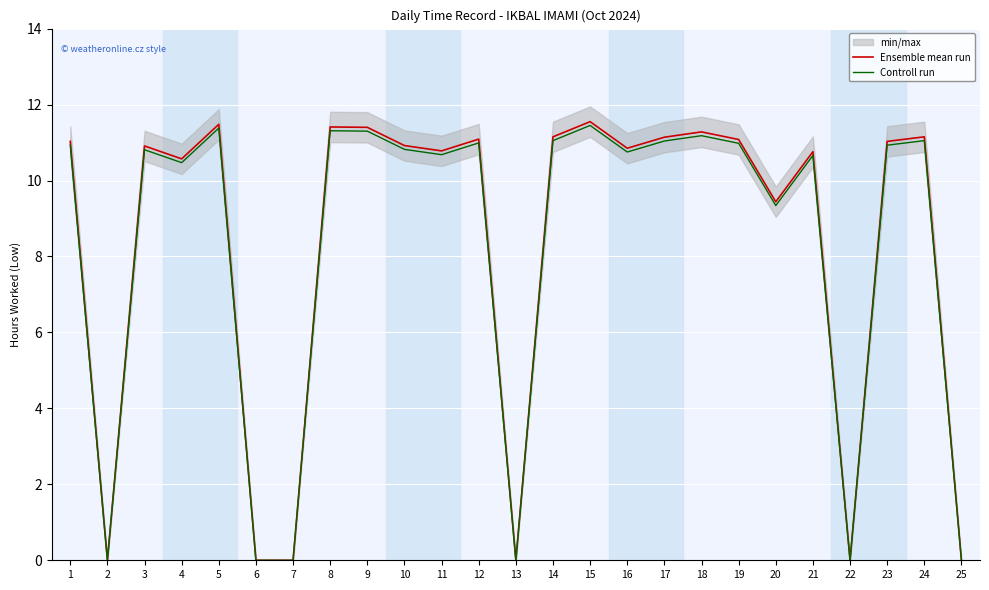

What is the greatest value displayed?

11.6